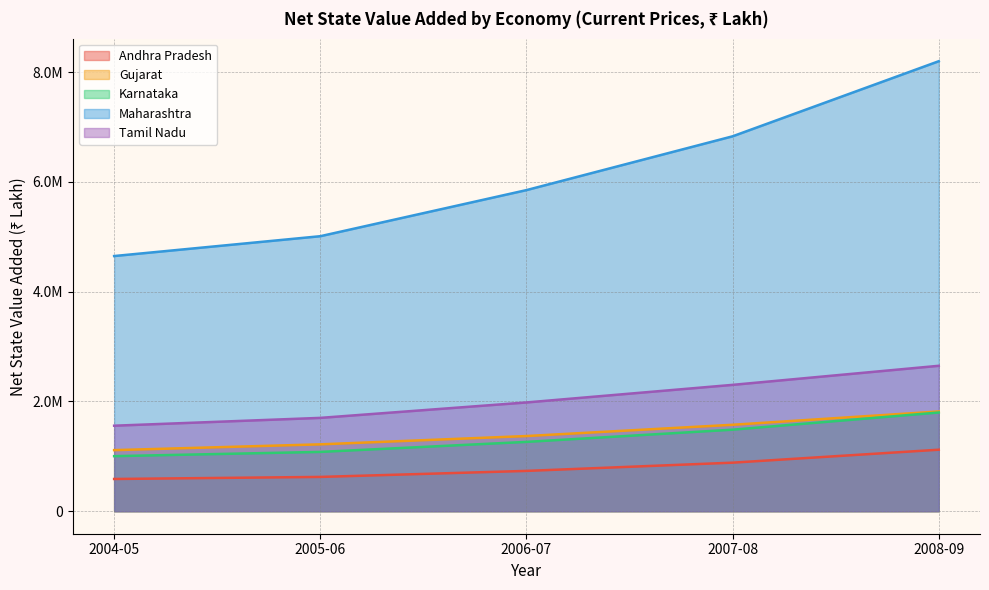

What is the label of the 1st point from the right?

2008-09